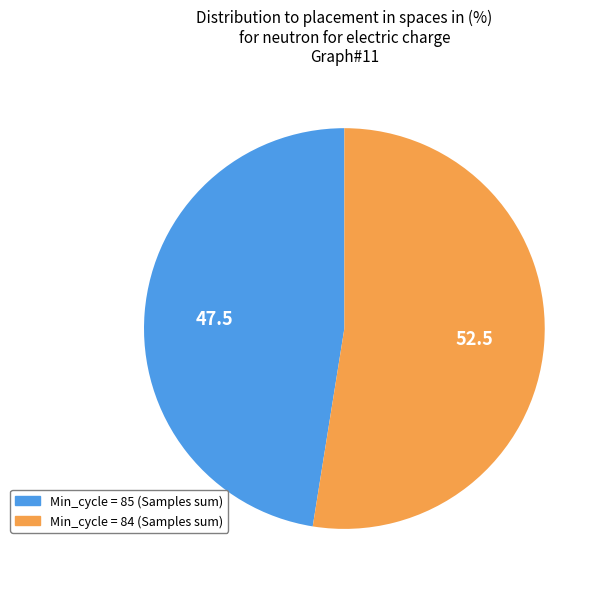

How many slices are in this pie chart?

2